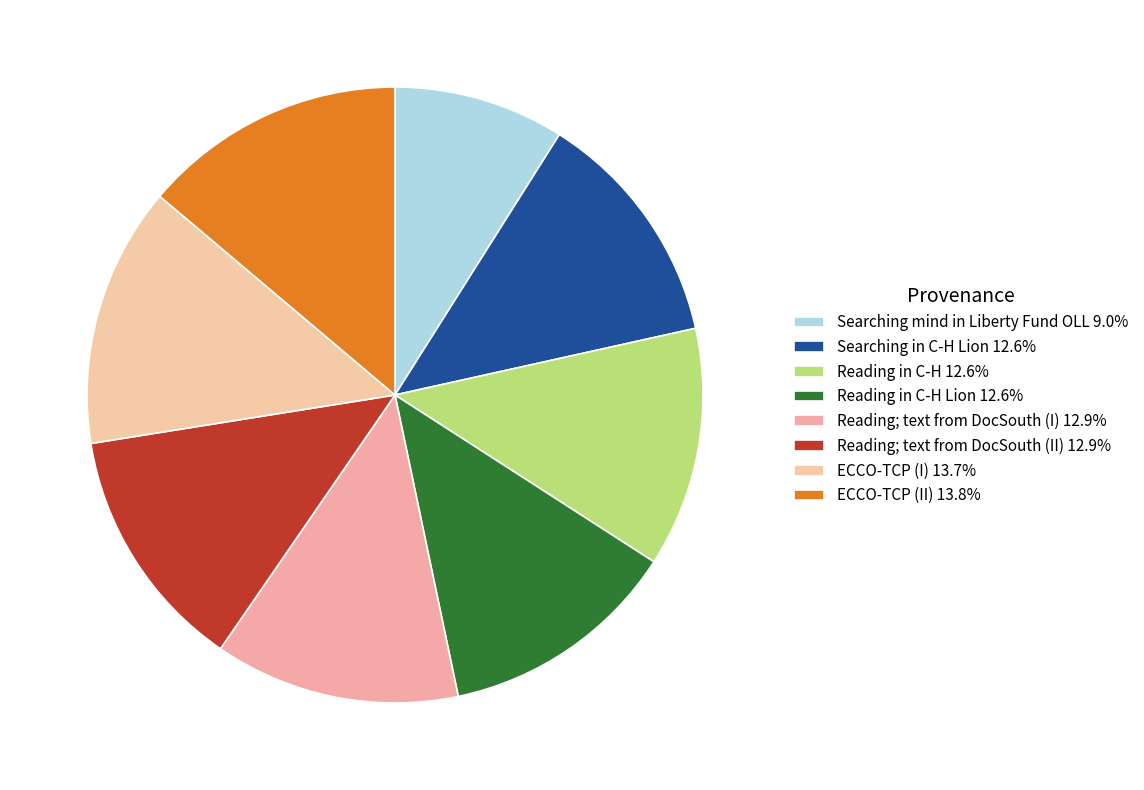

Is there any slice that represents more than half of the pie?

No